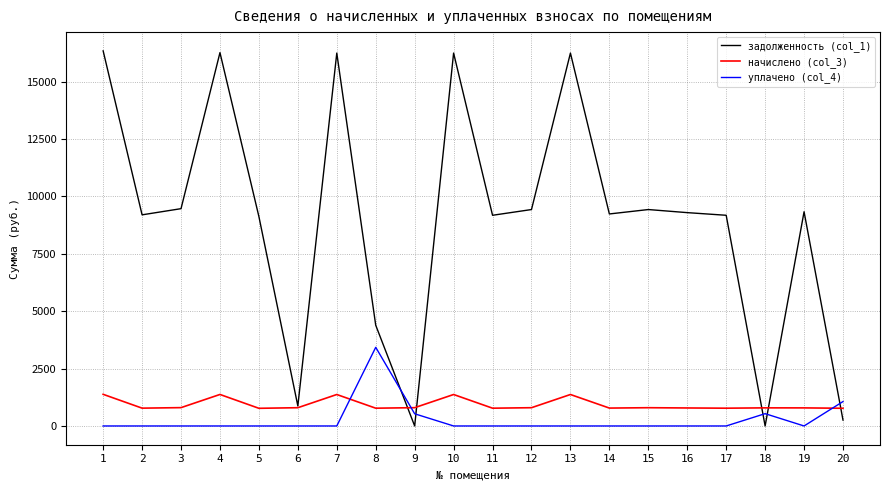

The value of начислено (col_3) at 3 is 798.7. True or false?

True